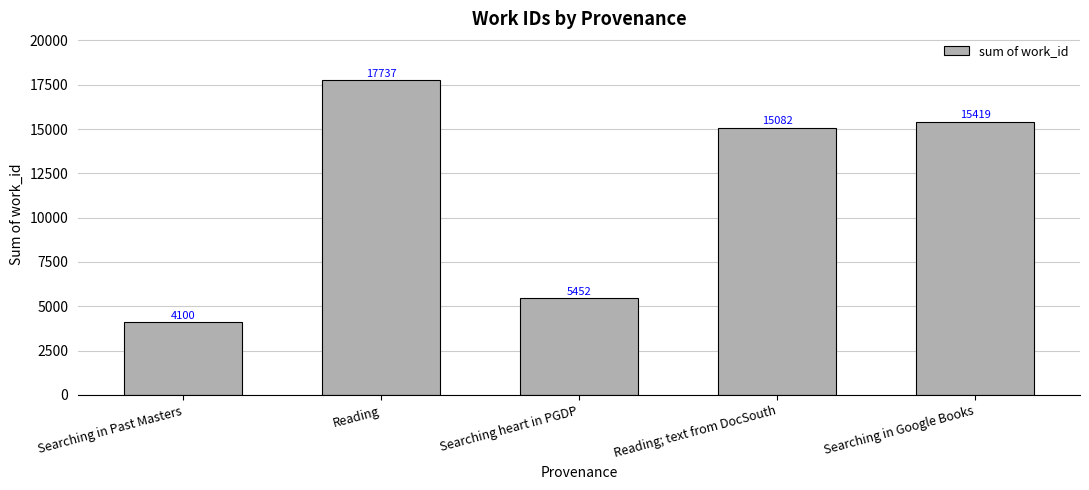

What is the smallest value displayed?

4100